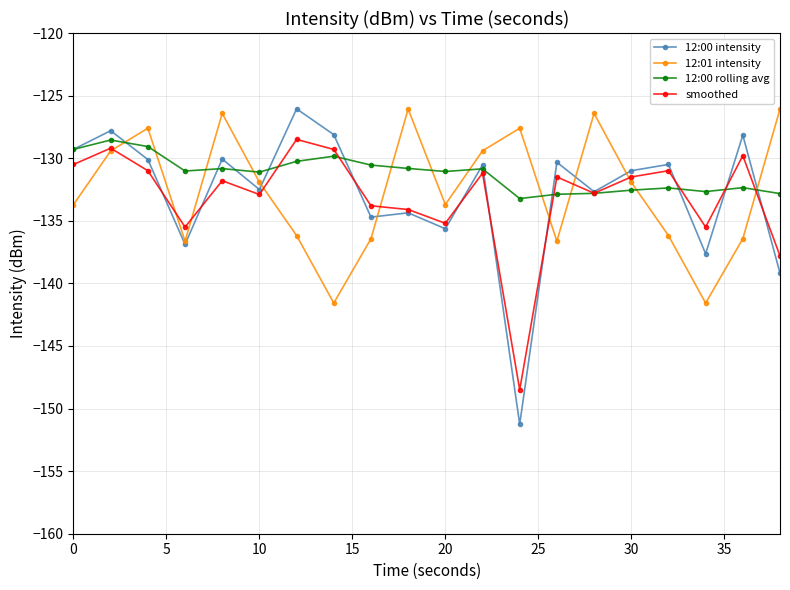

What is the minimum value shown in the chart?

-151.3